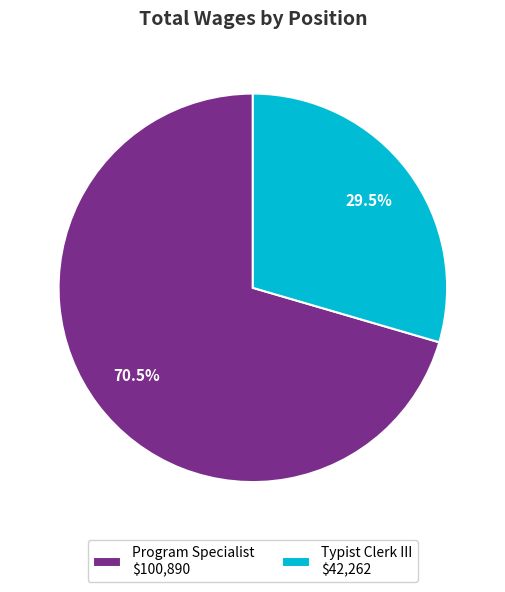

To the nearest percent, what is the combined percentage of Typist Clerk III and Program Specialist?

100%